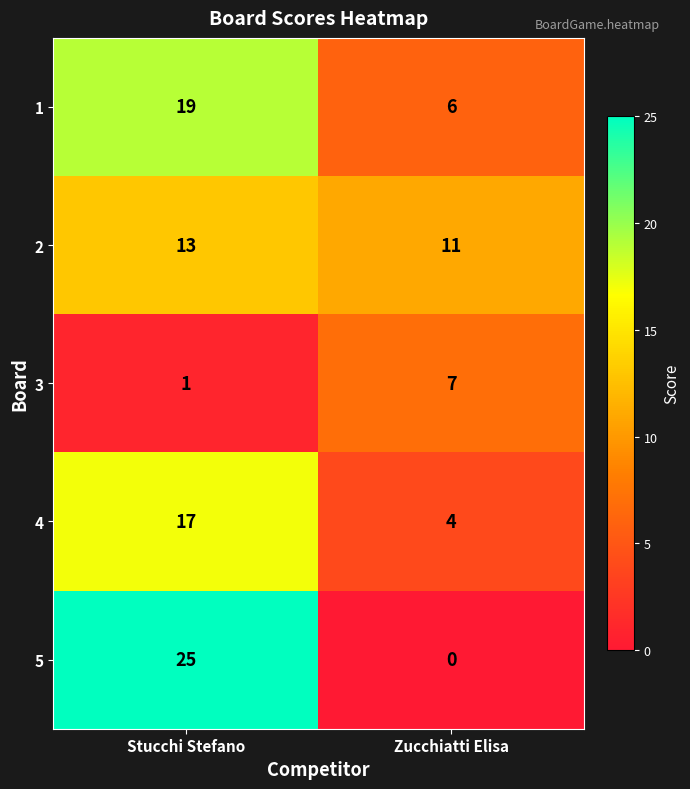

At how many categories does at least one series exceed 5?

2